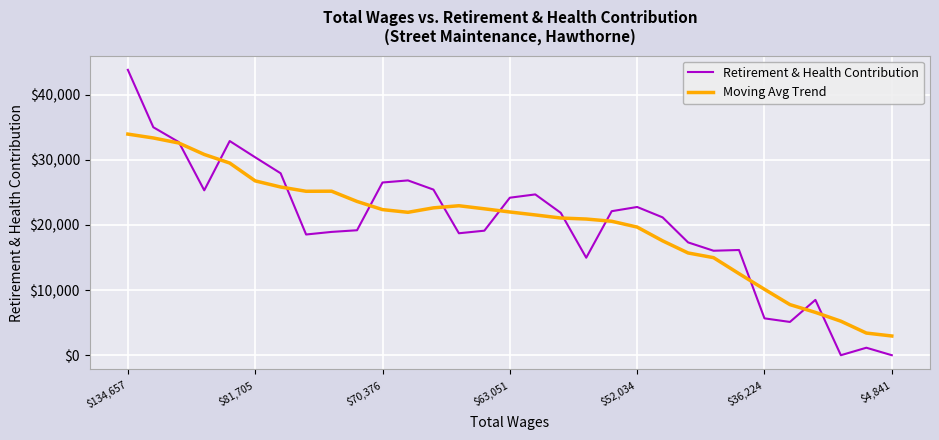

Which series has the widest spread of values?

Retirement & Health Contribution